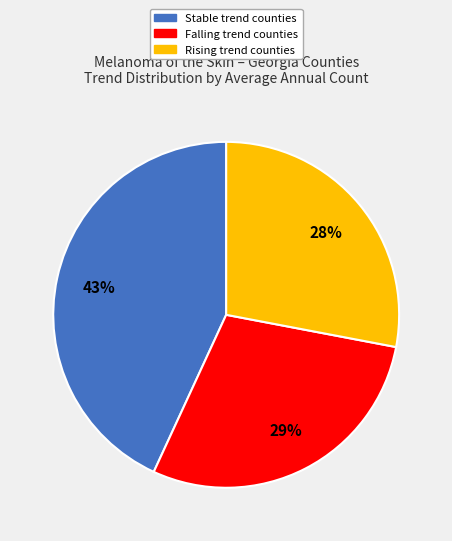

Does any single category account for the majority?

No